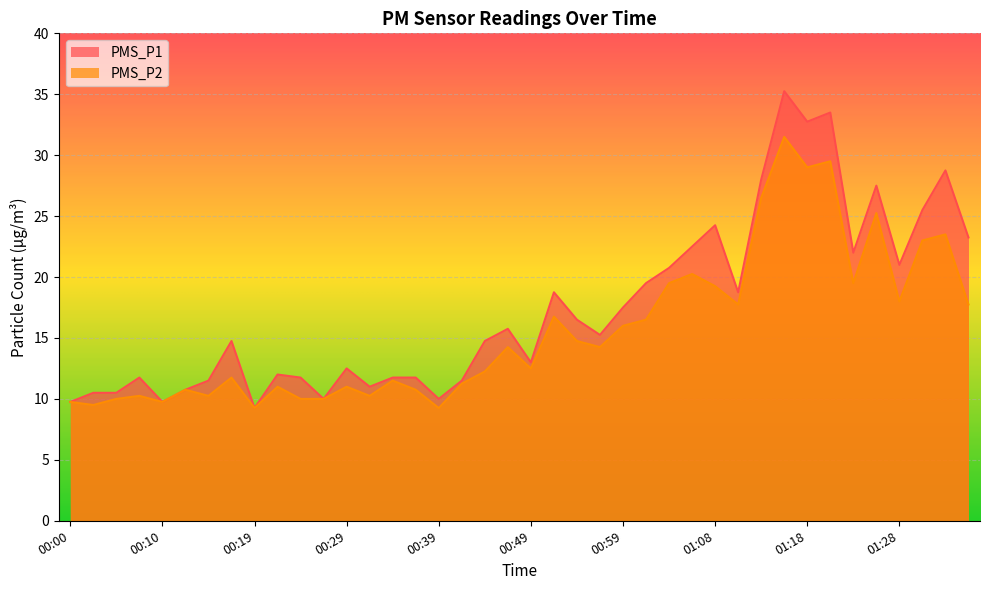

What are all the series names shown in the legend?

PMS_P1, PMS_P2